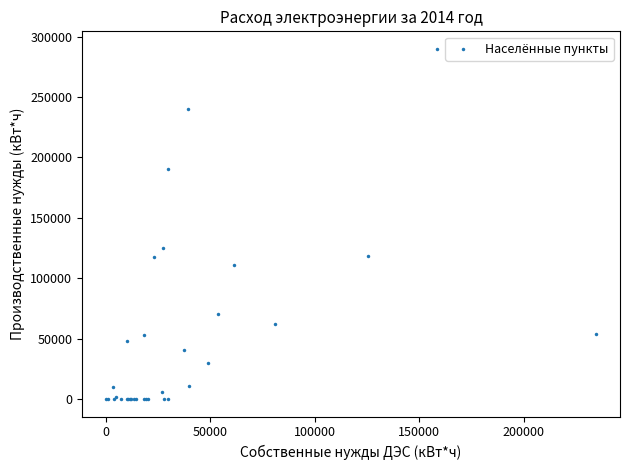

What Y value in the scatter plot is closest to 144952?

124928.0